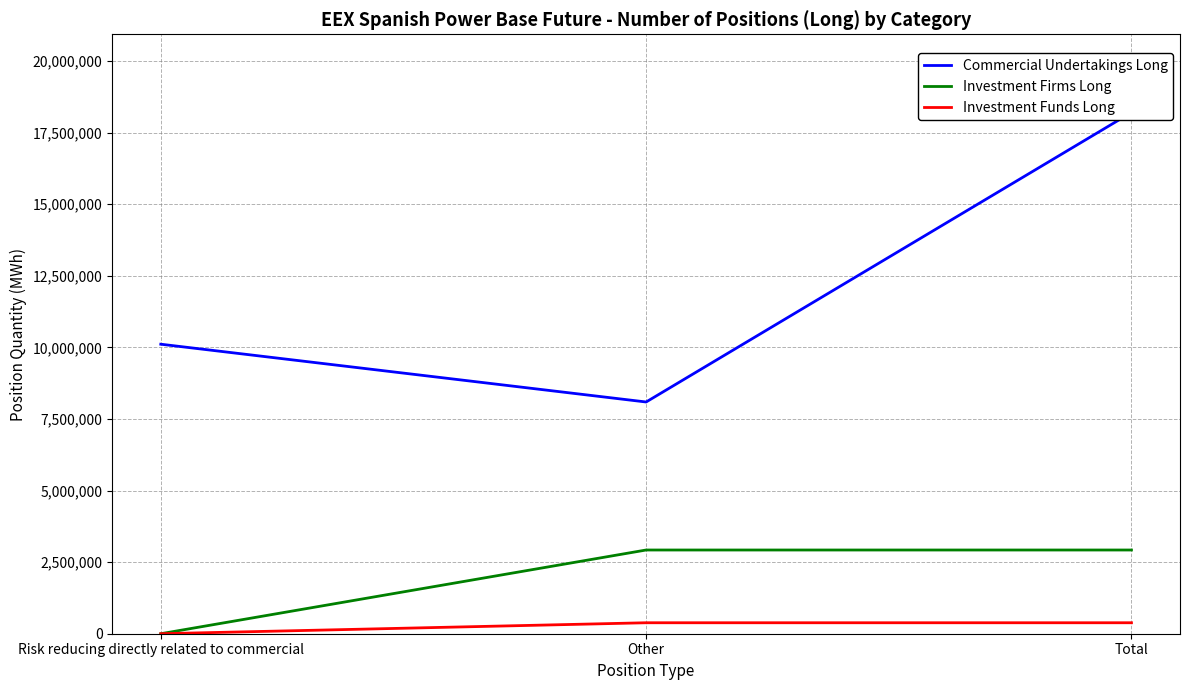

What is the difference between the highest and lowest values at Risk reducing directly related to commercial?

10108989